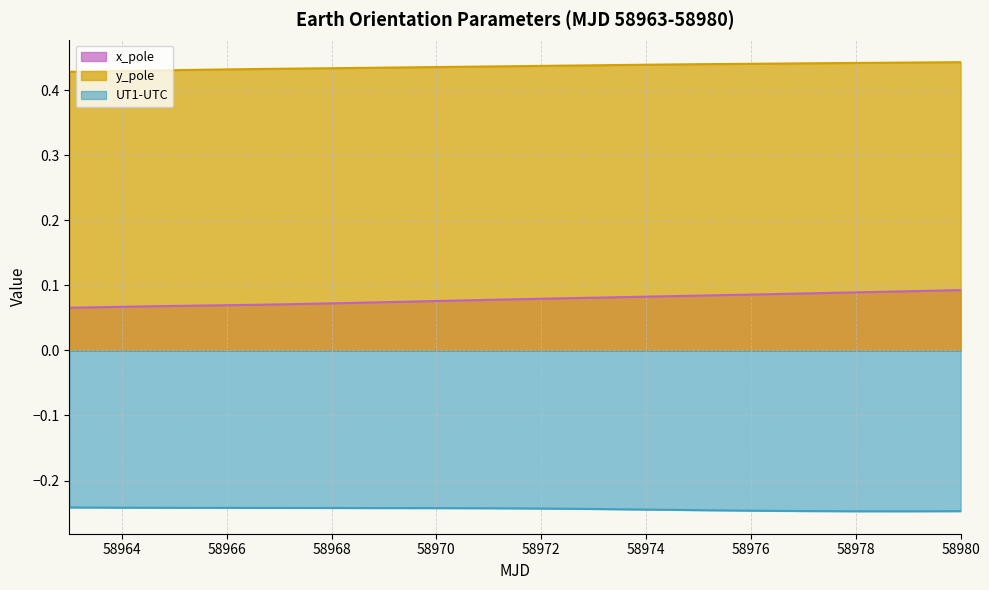

What is the spread (max minus min) of values at 58978?

0.7